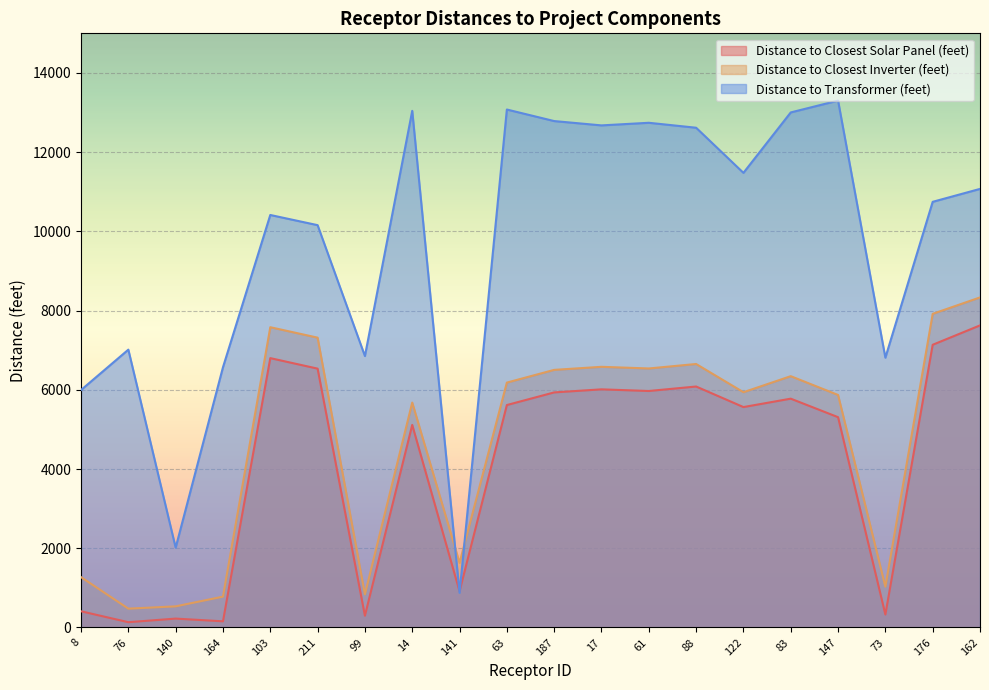

True or false: Distance to Closest Solar Panel (feet) has more than 0 interior local peaks.

True